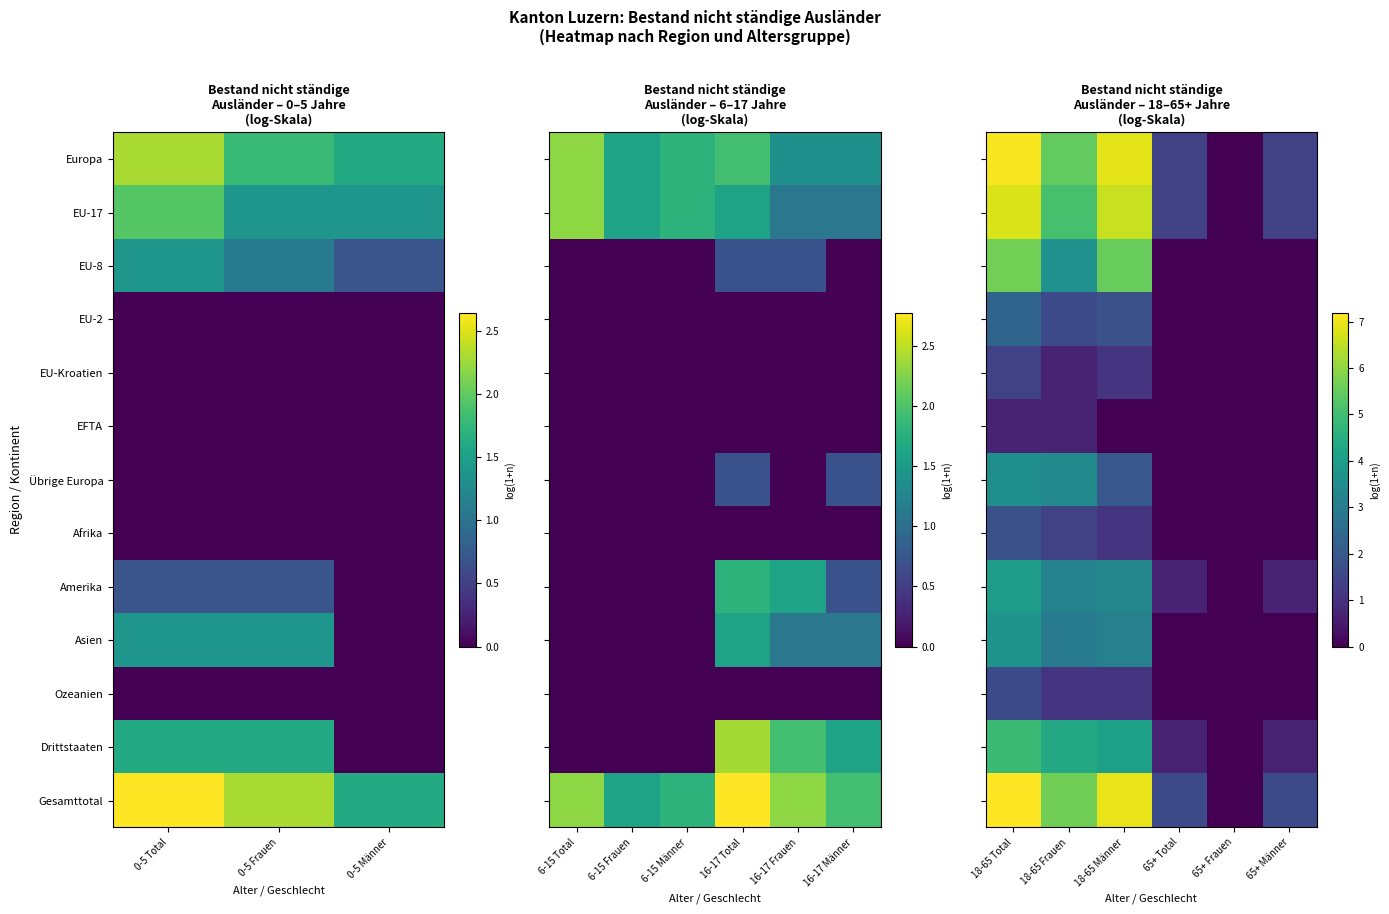

True or false: Drittstaaten has a value of 0.0 at 65+ Frauen.

True